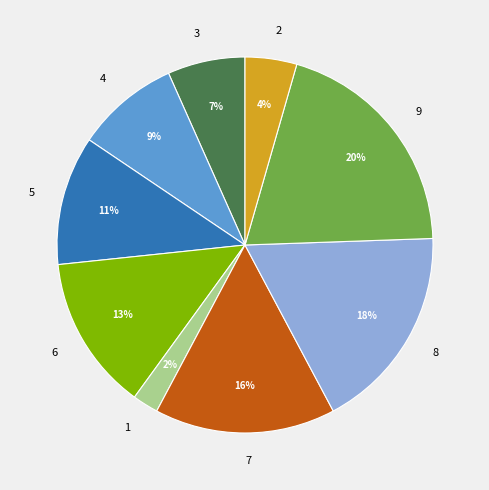

To the nearest percent, what percentage of the pie is 2?

4%